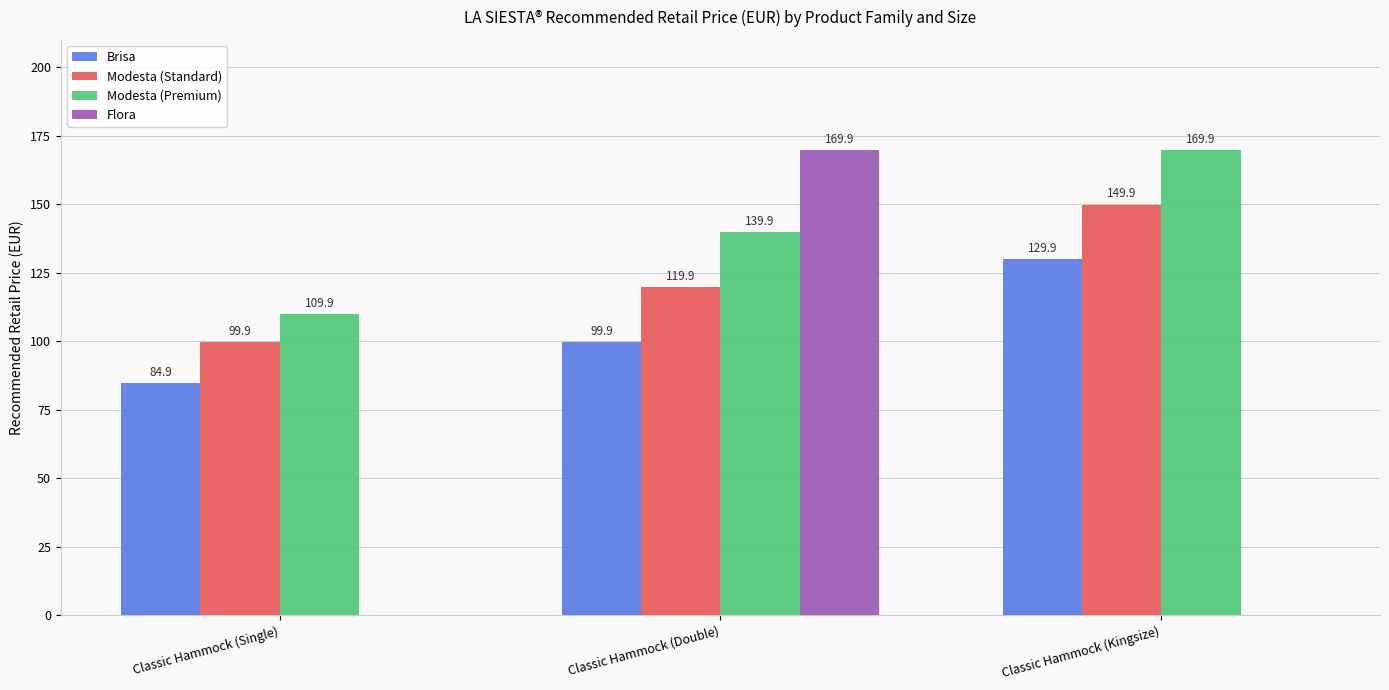

What are all the series names shown in the legend?

Brisa, Modesta (Standard), Modesta (Premium), Flora